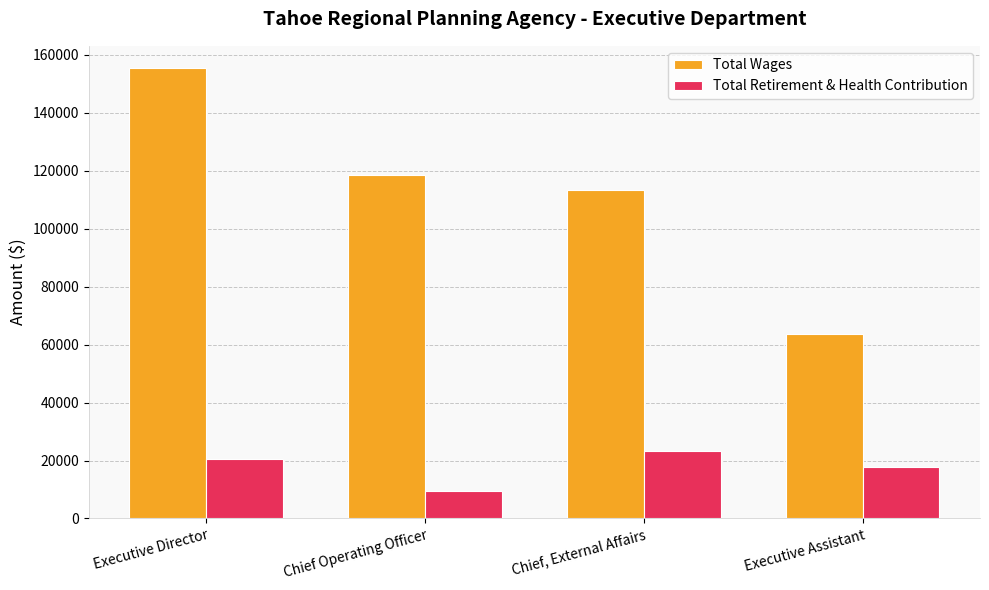

What is the total value across all series at Executive Director?

175984